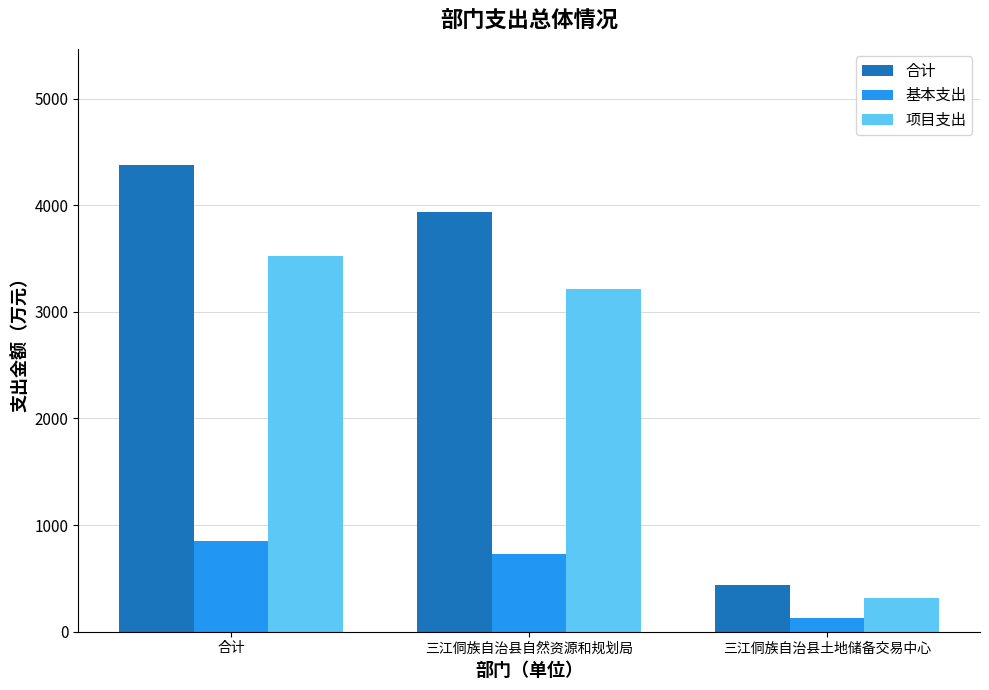

The 项目支出 series shows 4341.8 at 三江侗族自治县自然资源和规划局. True or false?

False